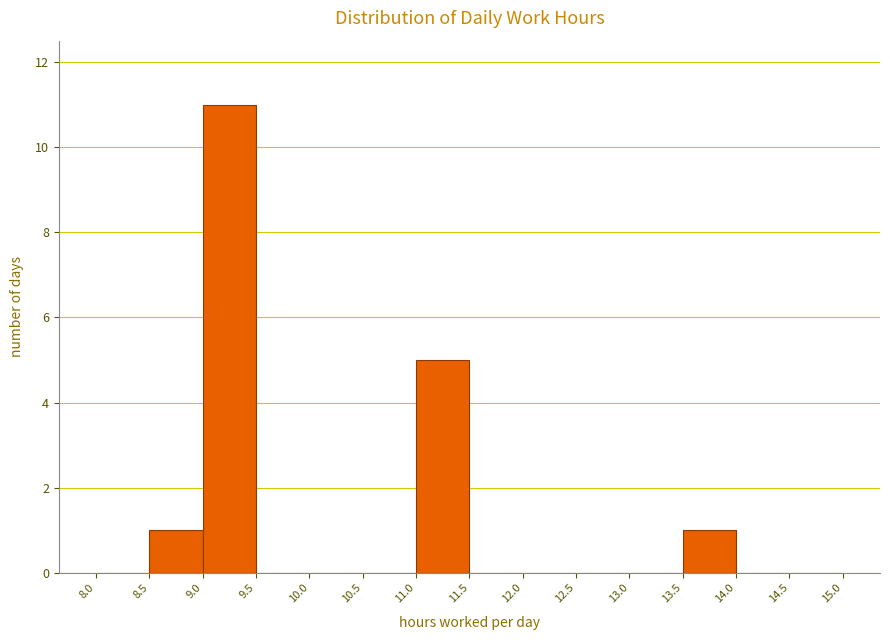

What is the height of the bar covering 13.5 to 14.0 on the x-axis? The values are not printed on the chart, so give them approximately, as read against the axis.

1